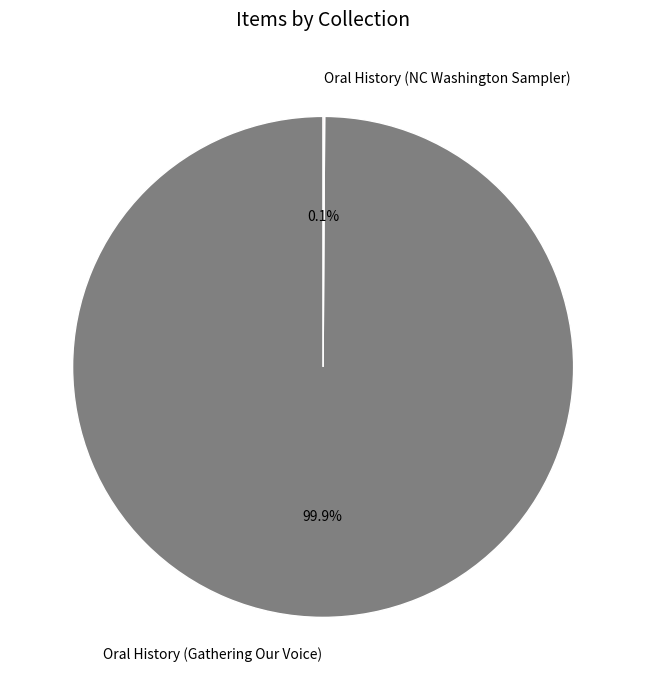

What is the majority slice?

Oral History (Gathering Our Voice)